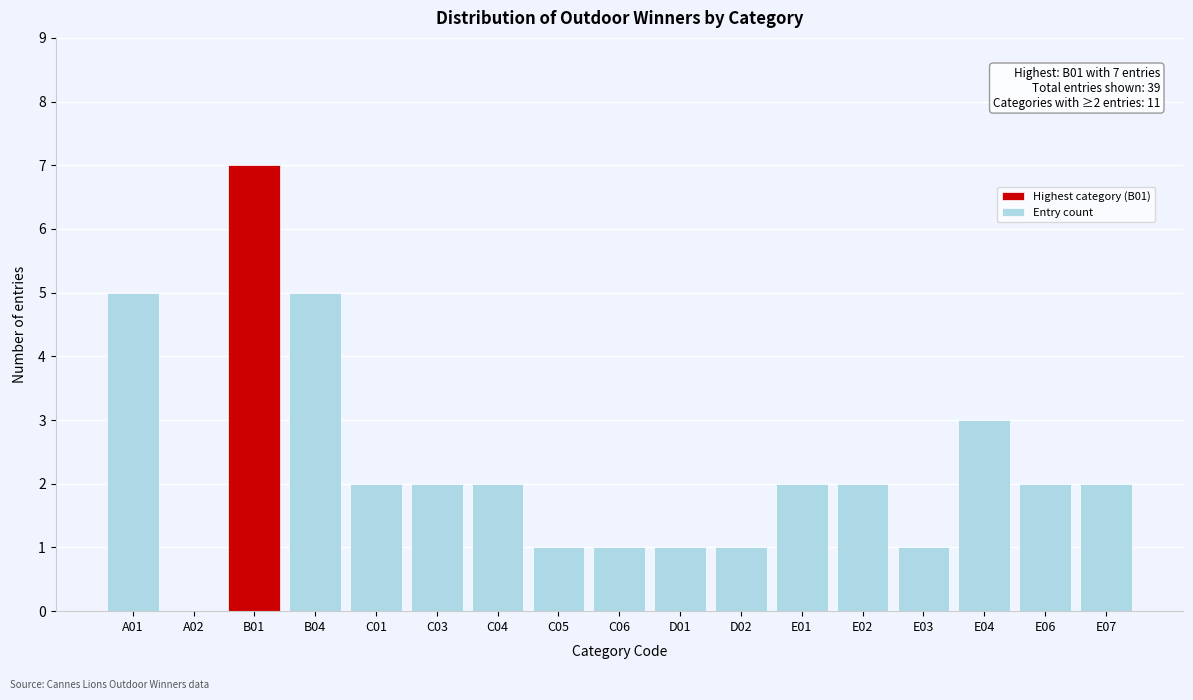

Reading right to left, extract all data points from this chart.

E07=2	E06=2	E04=3	E03=1	E02=2	E01=2	D02=1	D01=1	C06=1	C05=1	C04=2	C03=2	C01=2	B04=5	B01=7	A02=0	A01=5